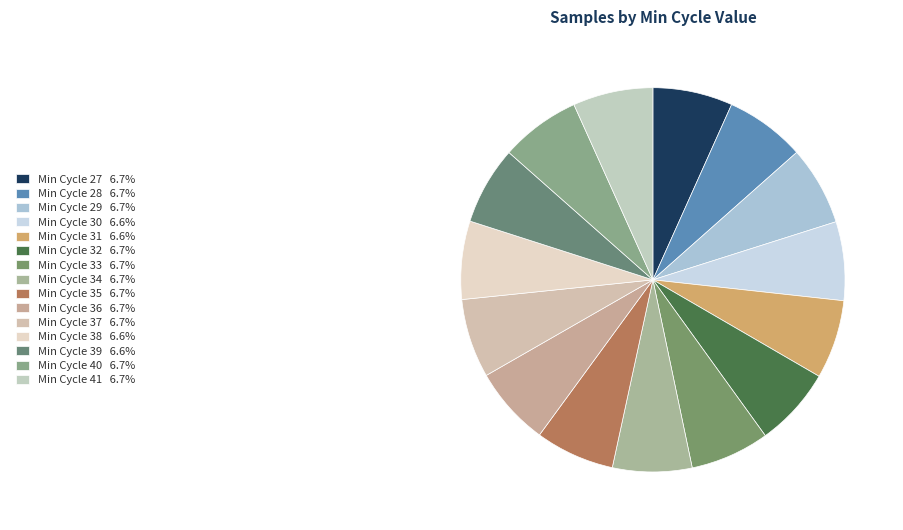

How many segments does this pie chart have?

15